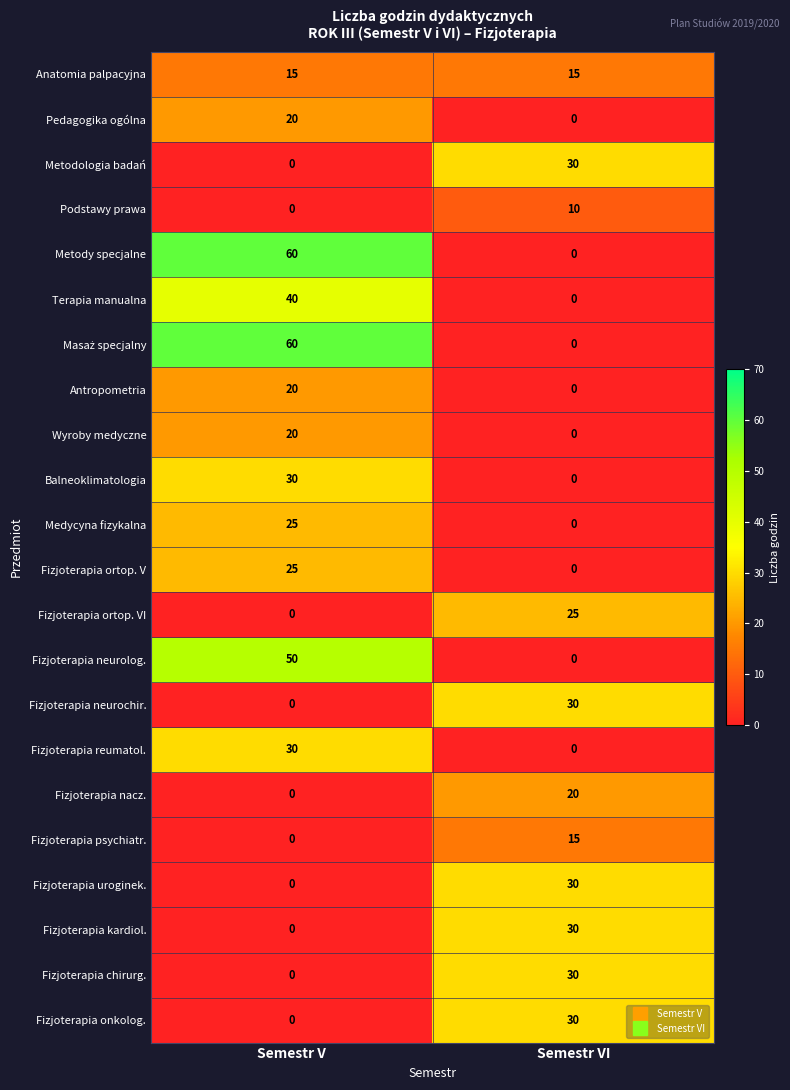

What is the approximate value of Wyroby medyczne at Semestr V?

20